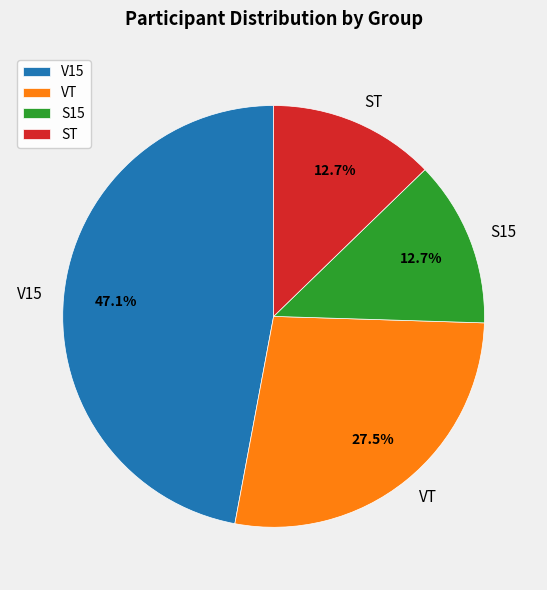

What is the total percentage of ST and V15?

59.8%